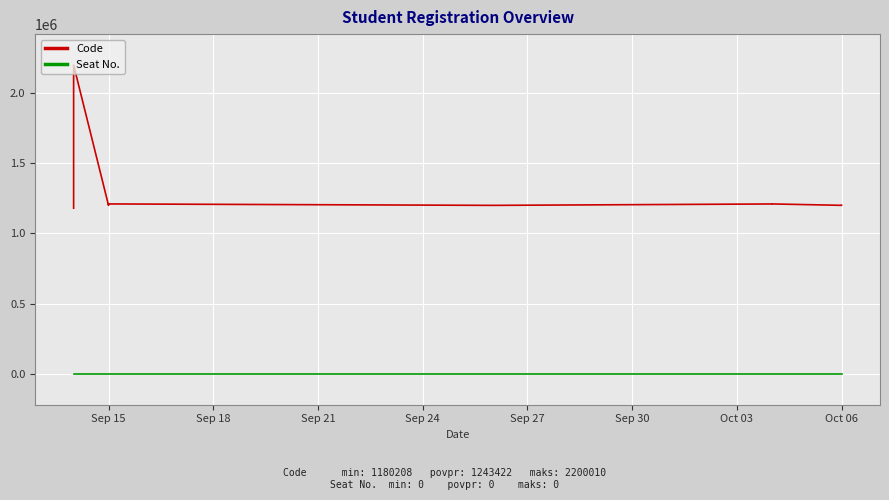

Reading left to right, extract all data points from this chart.

Code: 1180208	1200123	1200205	1200833	1200840	2200010	1200084	1200093	1200134	1200147	1200310	1200398	1210010	1210038	1210092	1210187	1210254	1210309	1200102	1210033	1210037	1210069	1210379	1200280	1200390
Seat No.: 0	0	0	0	0	0	0	0	0	0	0	0	0	0	0	0	0	0	0	0	0	0	0	0	0